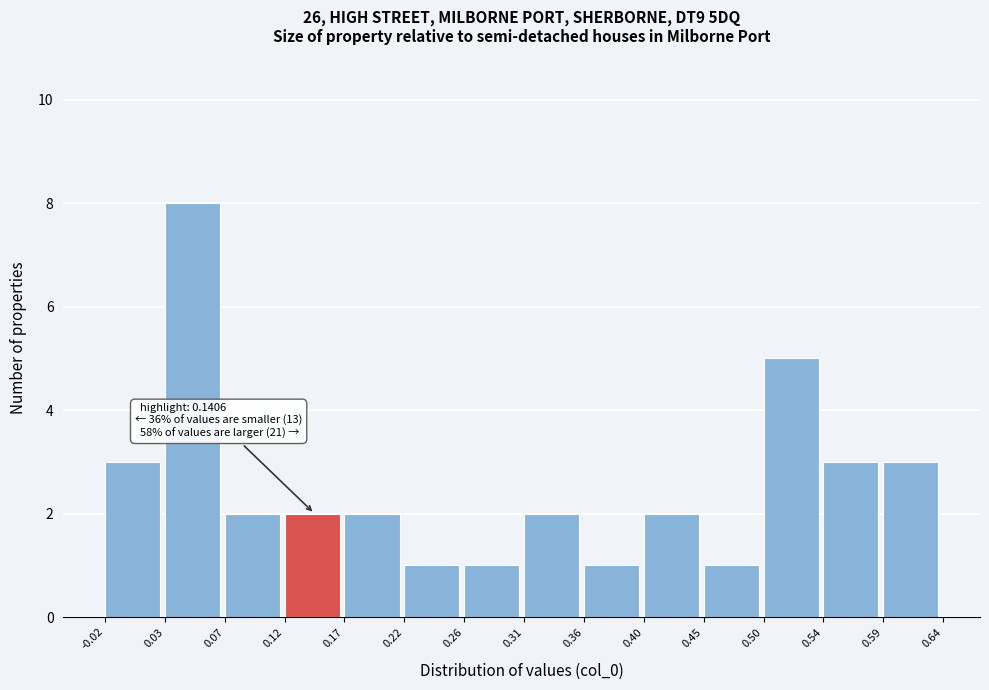

Which range on the x-axis has the tallest bar?

0.03 to 0.07